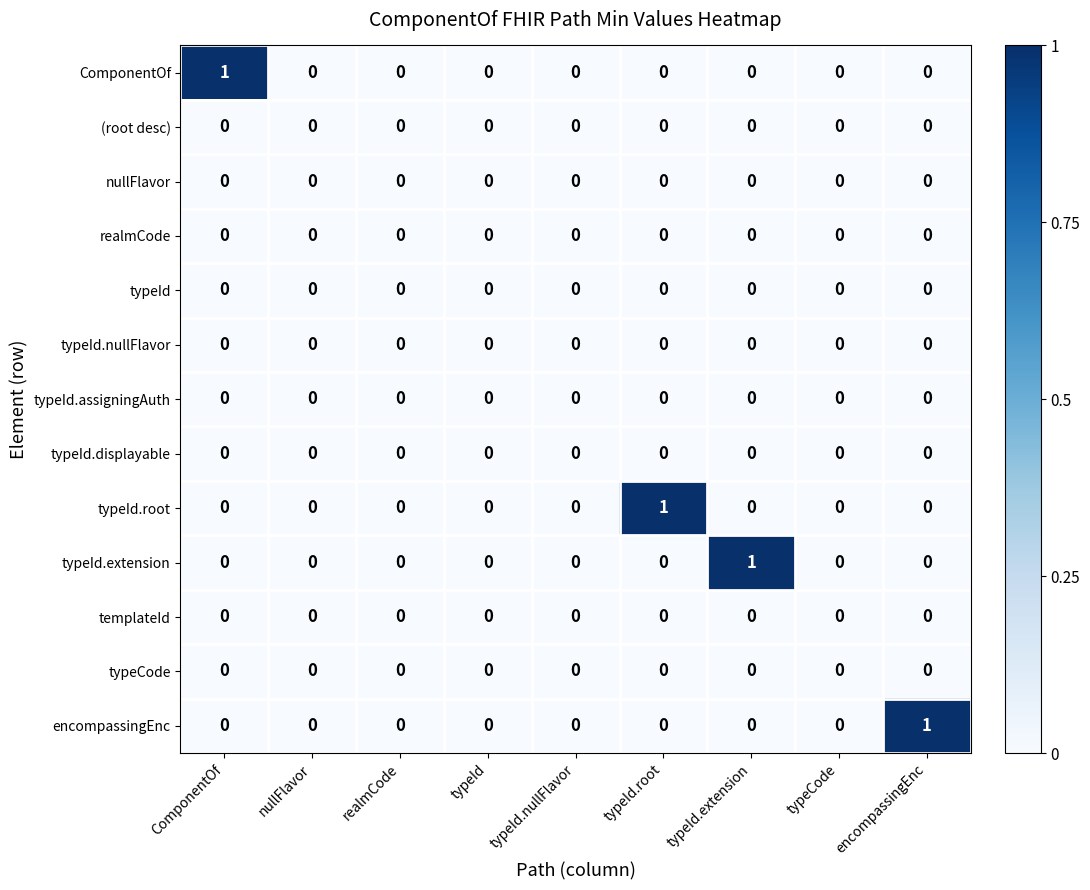

How many typeId.extension values are between 0 and 1?

9